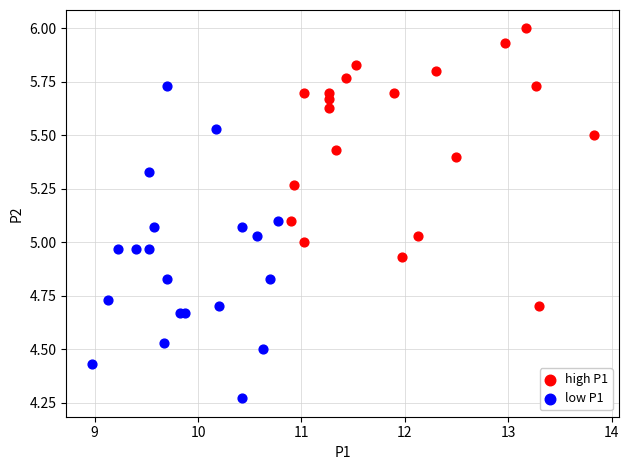

Which series reaches the maximum Y coordinate?

high P1